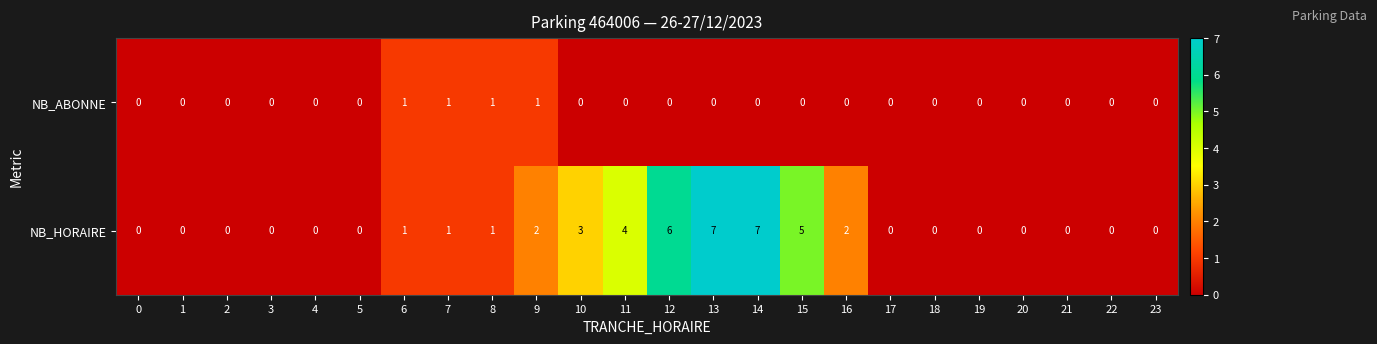

What is the sum of all NB_HORAIRE values?

39